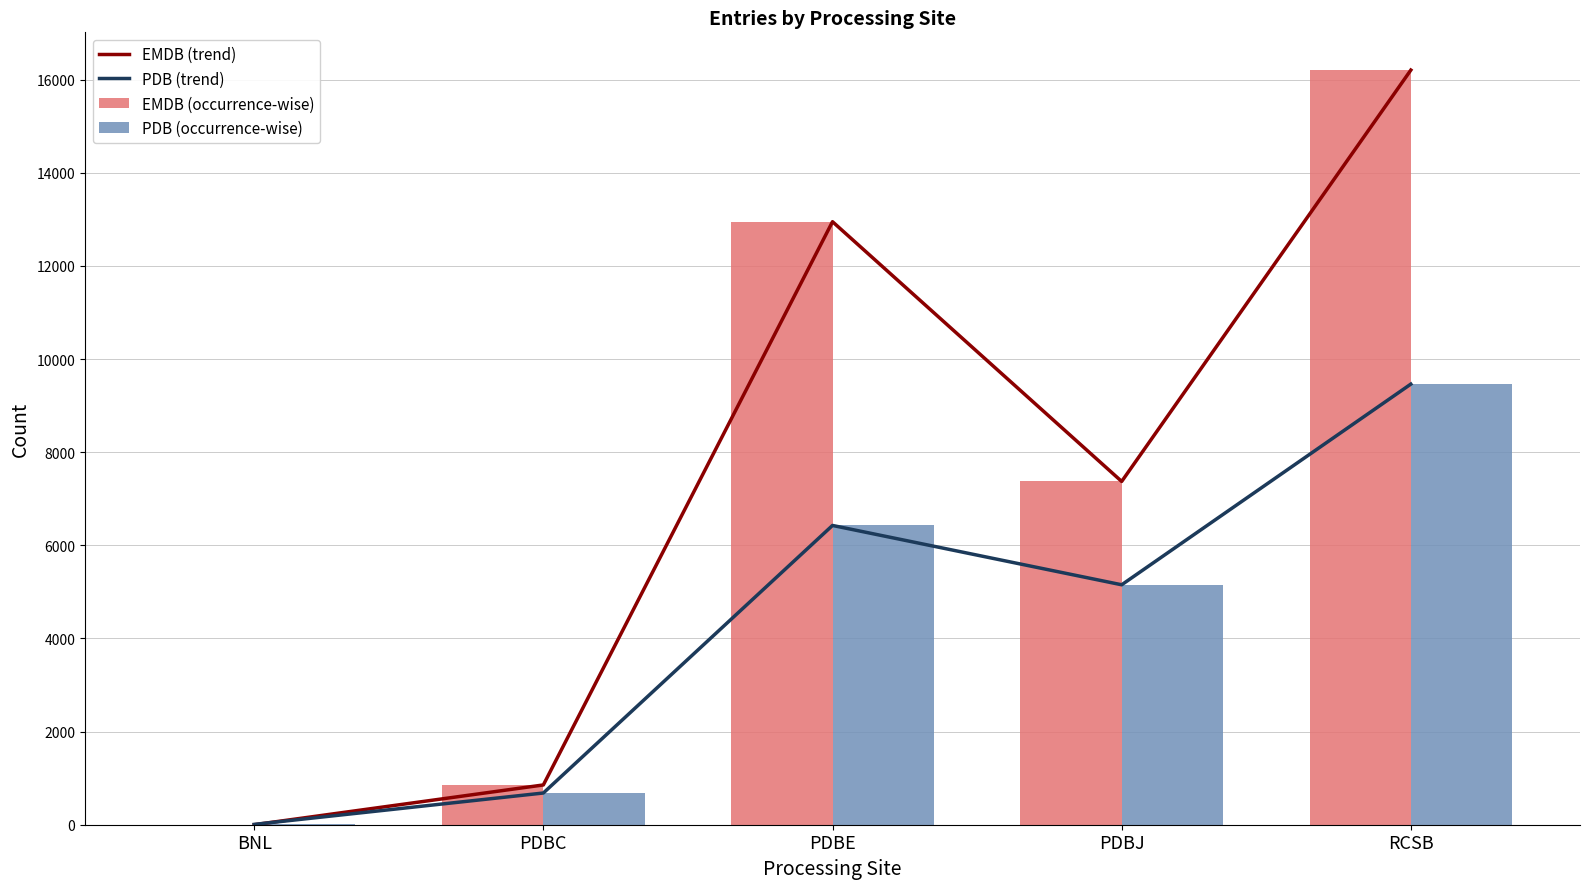

Which series changed the most between PDBE and RCSB?

EMDB (trend)